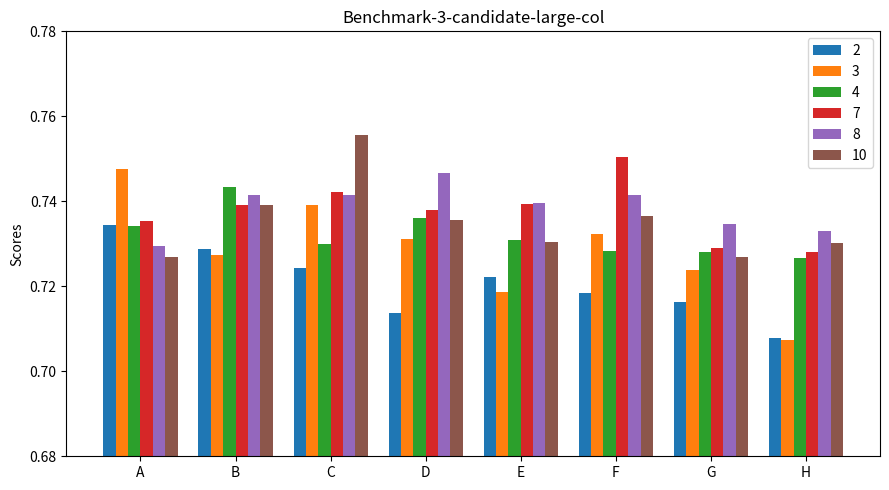

Which category has the highest value in the 4 series?

B